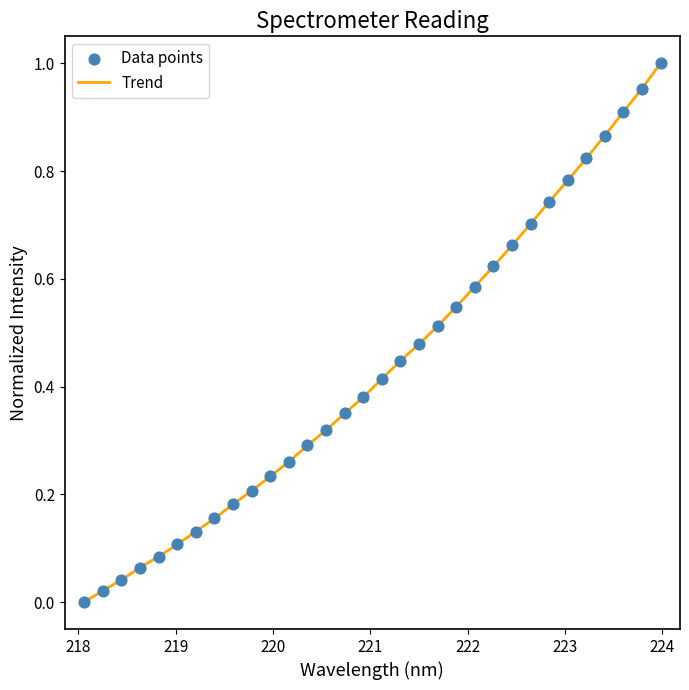

Is this an area chart (filled region under the line)?

No